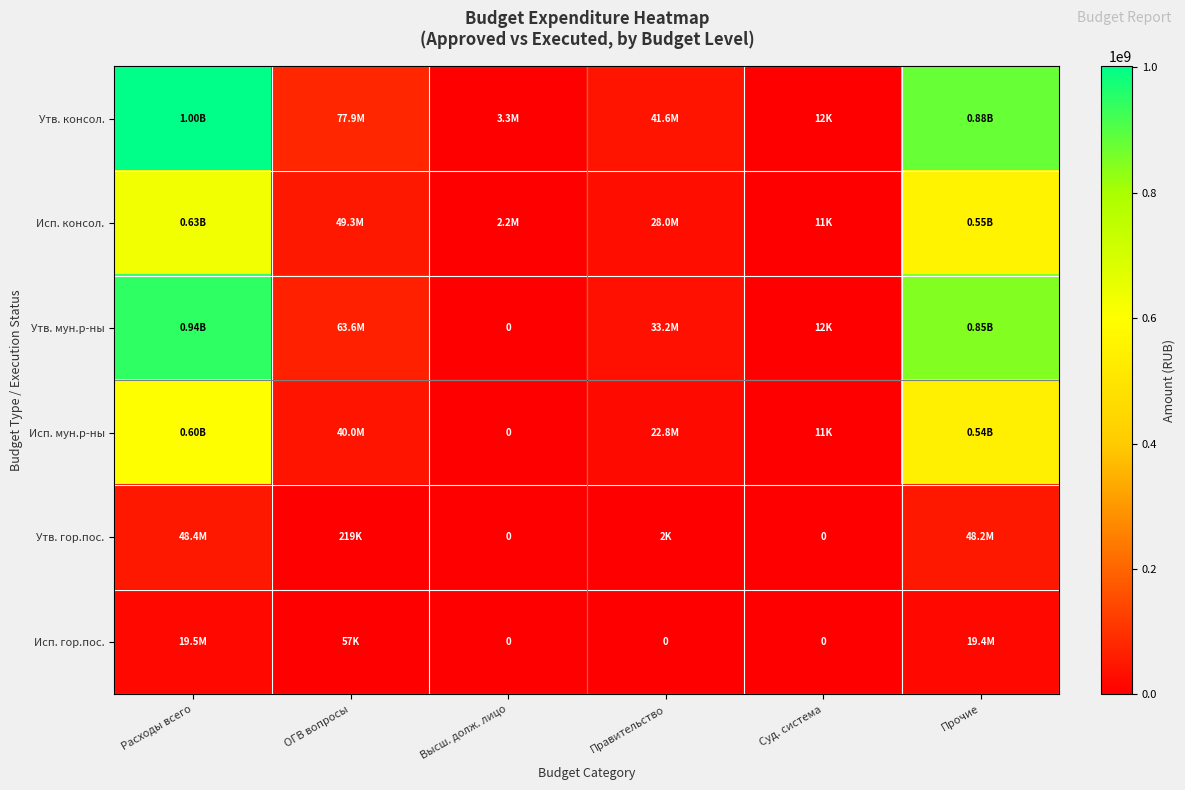

What value does the Исп. мун.р-ны series have at Правительство?

22795704.4